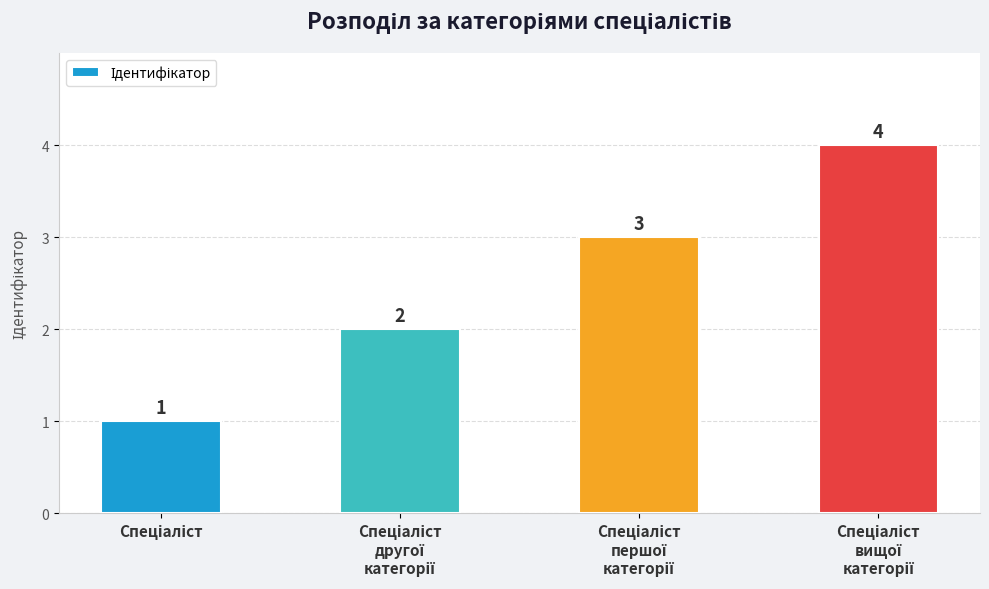

What is the difference between the maximum and minimum values?

3